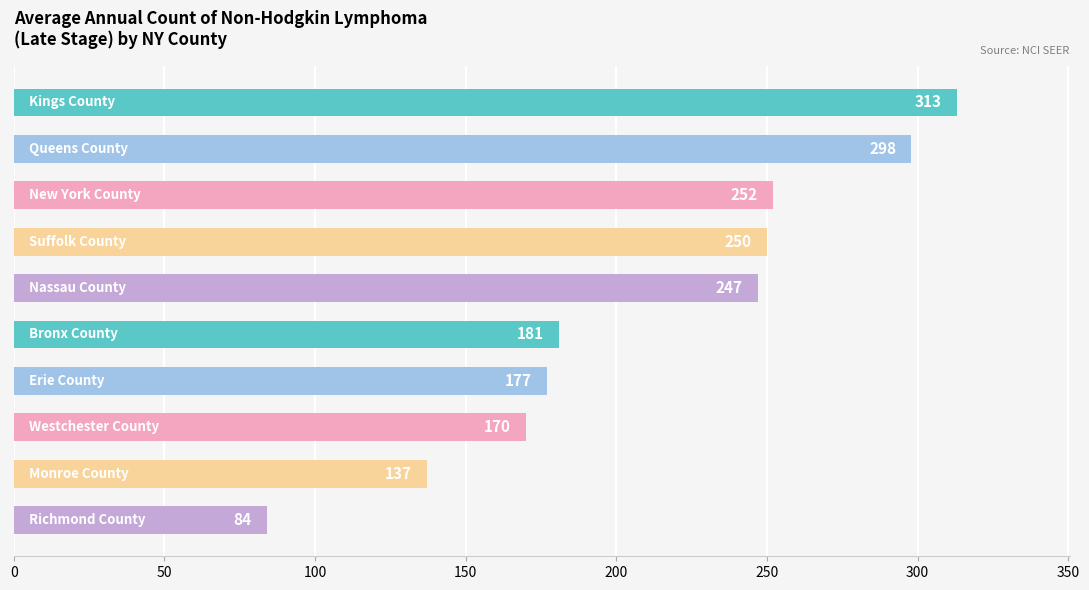

What is the sum of all values?

2109